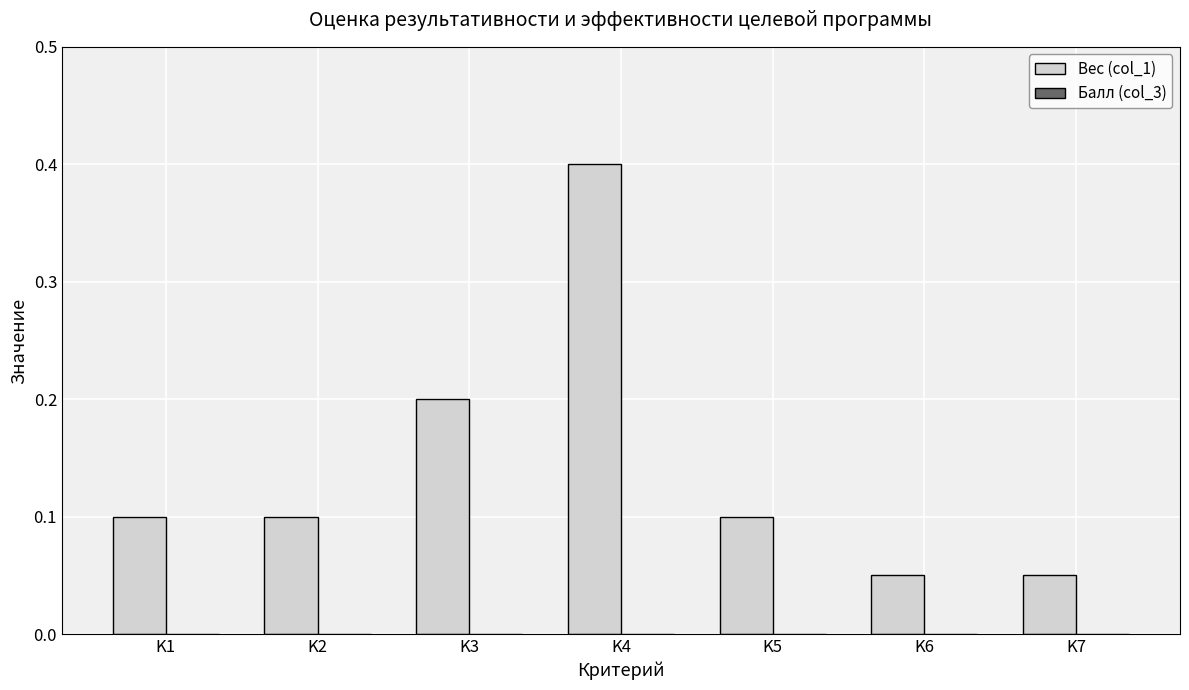

What is the greatest value displayed?

0.4